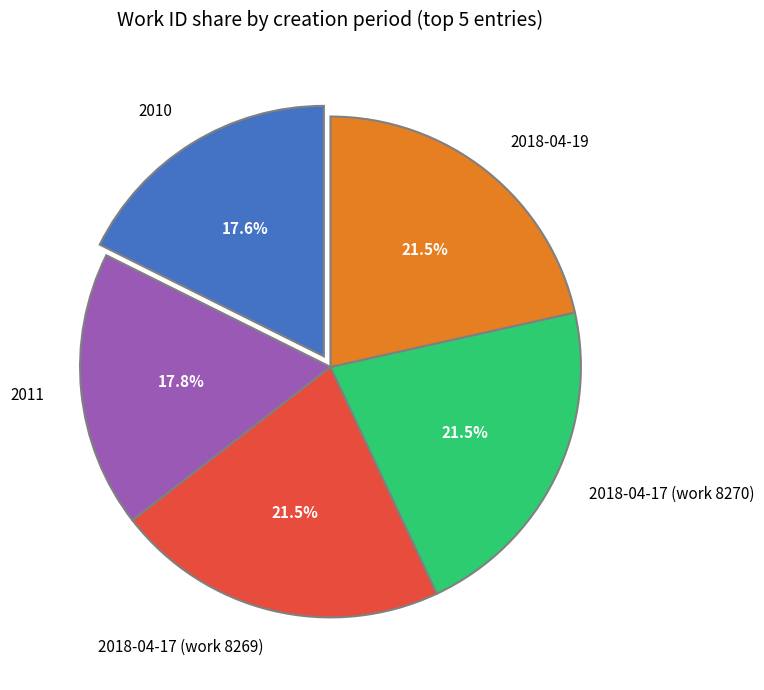

To the nearest percent, what is the average slice percentage?

20%